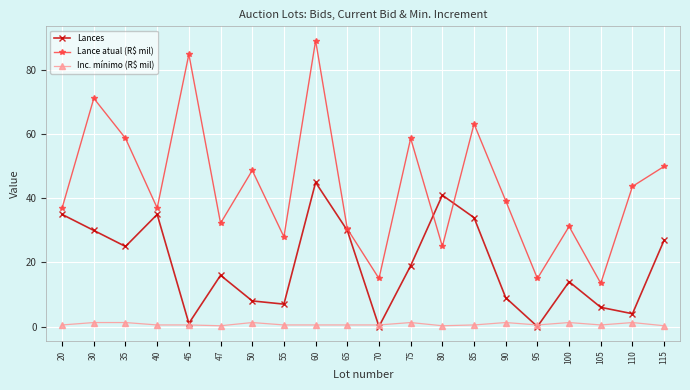

What is the value of the Lance atual (R$ mil) point at the 4th from the left?

37.0